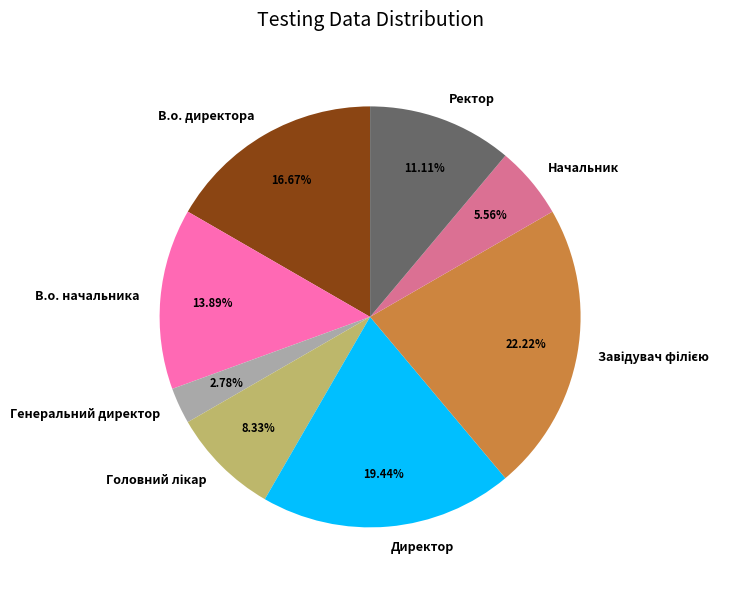

To the nearest percent, what is the difference between the Ректор and Начальник slice percentages?

6%